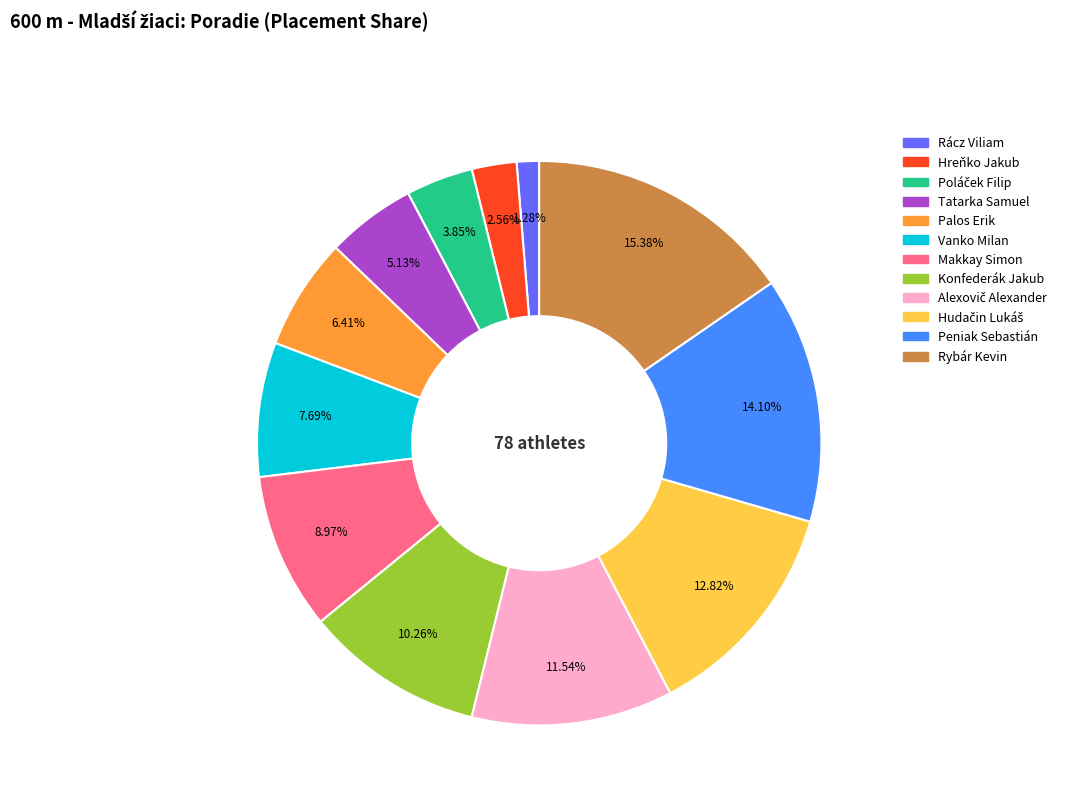

Which slice is the smallest?

Rácz Viliam